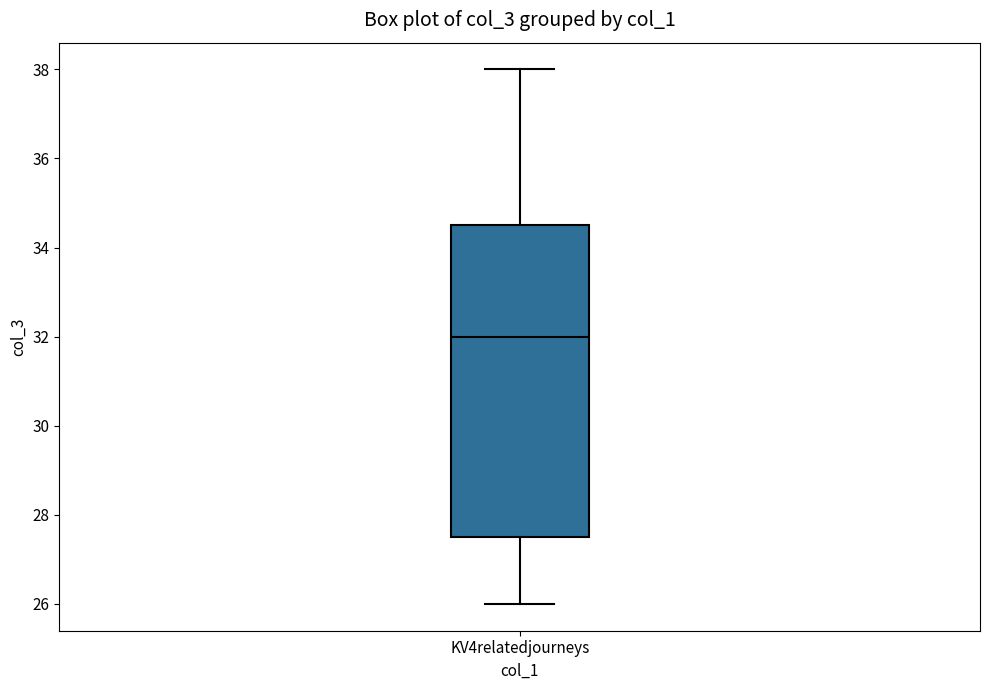

Where does the median line of the box for KV4relatedjourneys sit on the y-axis? The values are not printed on the chart, so give them approximately, as read against the axis.

32.0